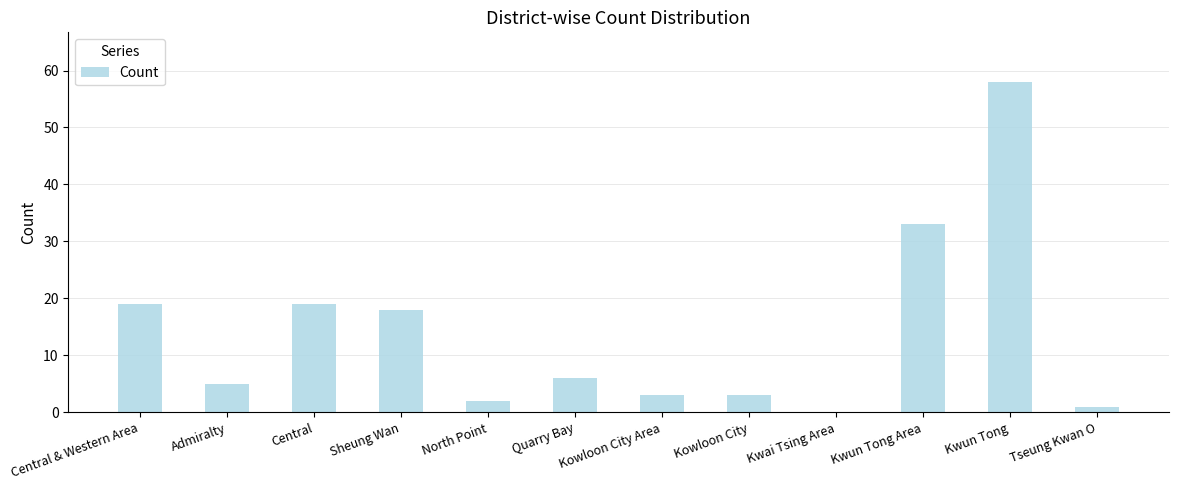

True or false: the data shows 26 at Sheung Wan.

False